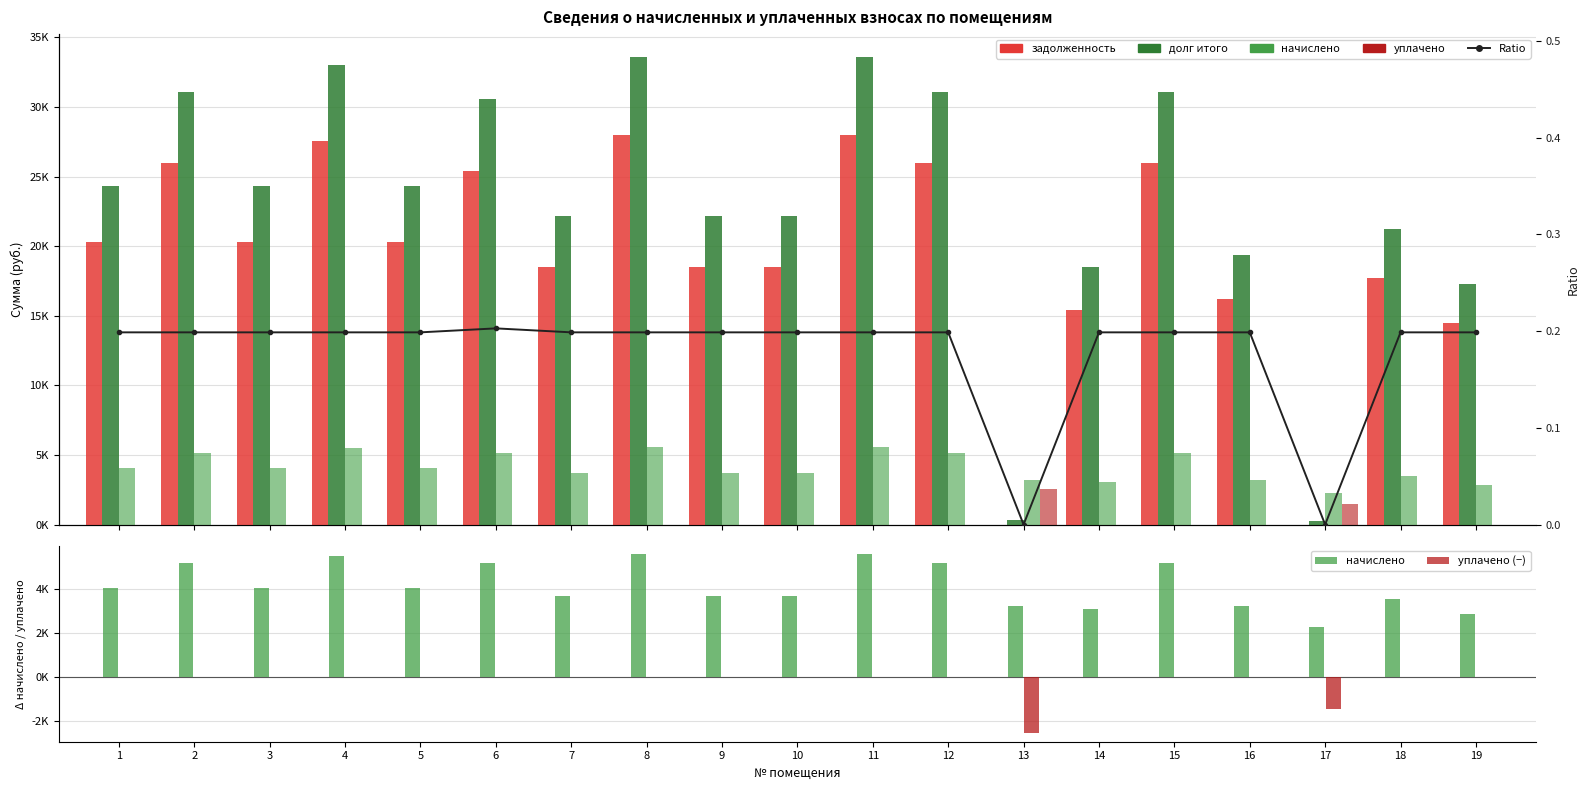

What is the difference between the highest and lowest values at 10?

22163.8